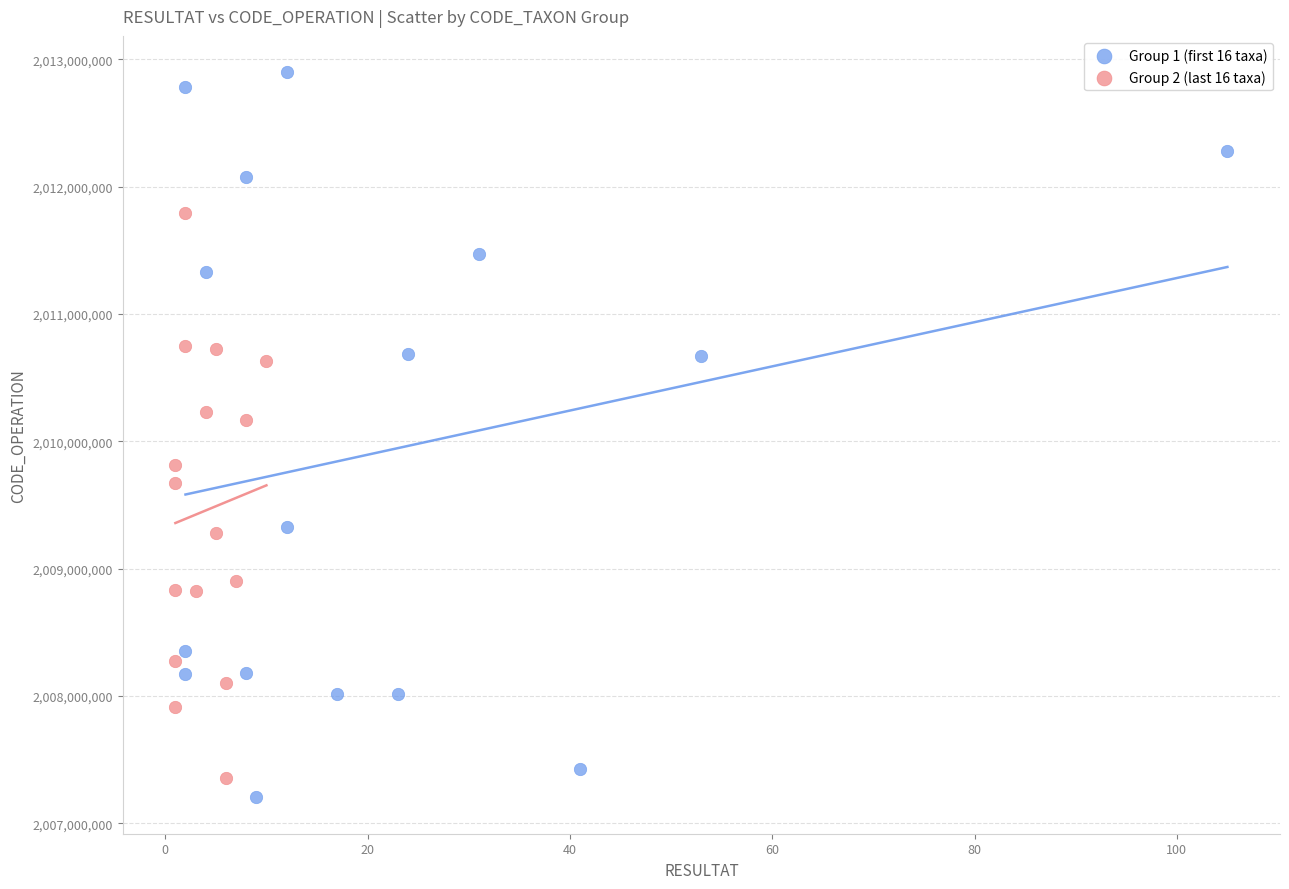

What are all the series names shown in the legend?

Group 1 (first 16 taxa), Group 2 (last 16 taxa)